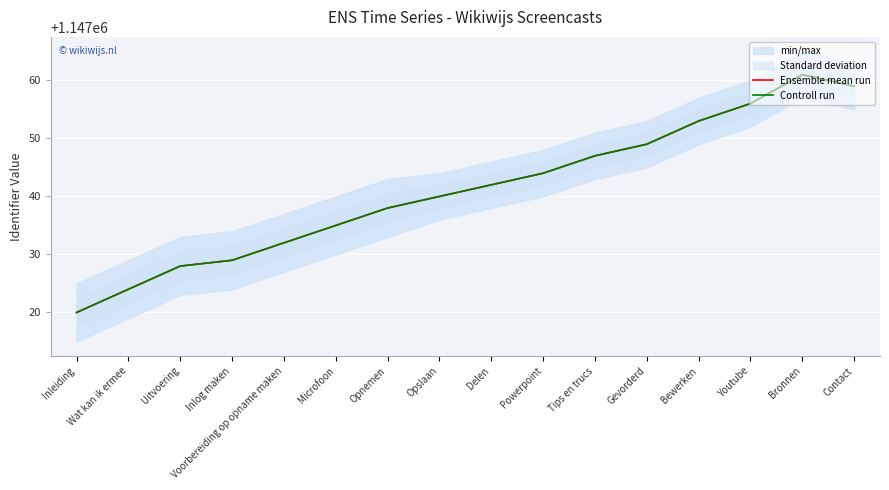

At how many categories does at least one series exceed 1147059?

1